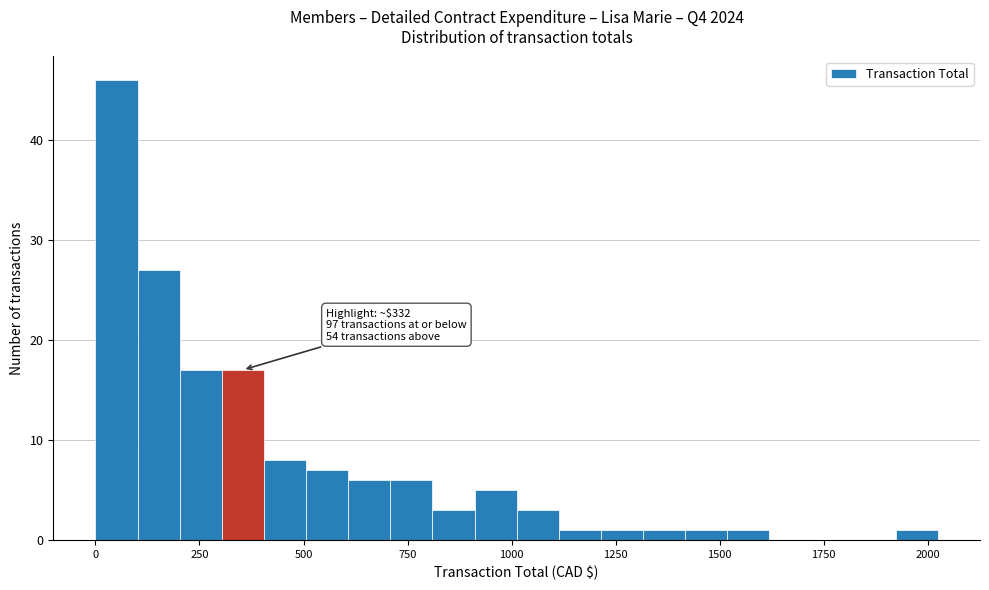

Read against the x-axis, roughly where is the centre of the tallest bar?

50